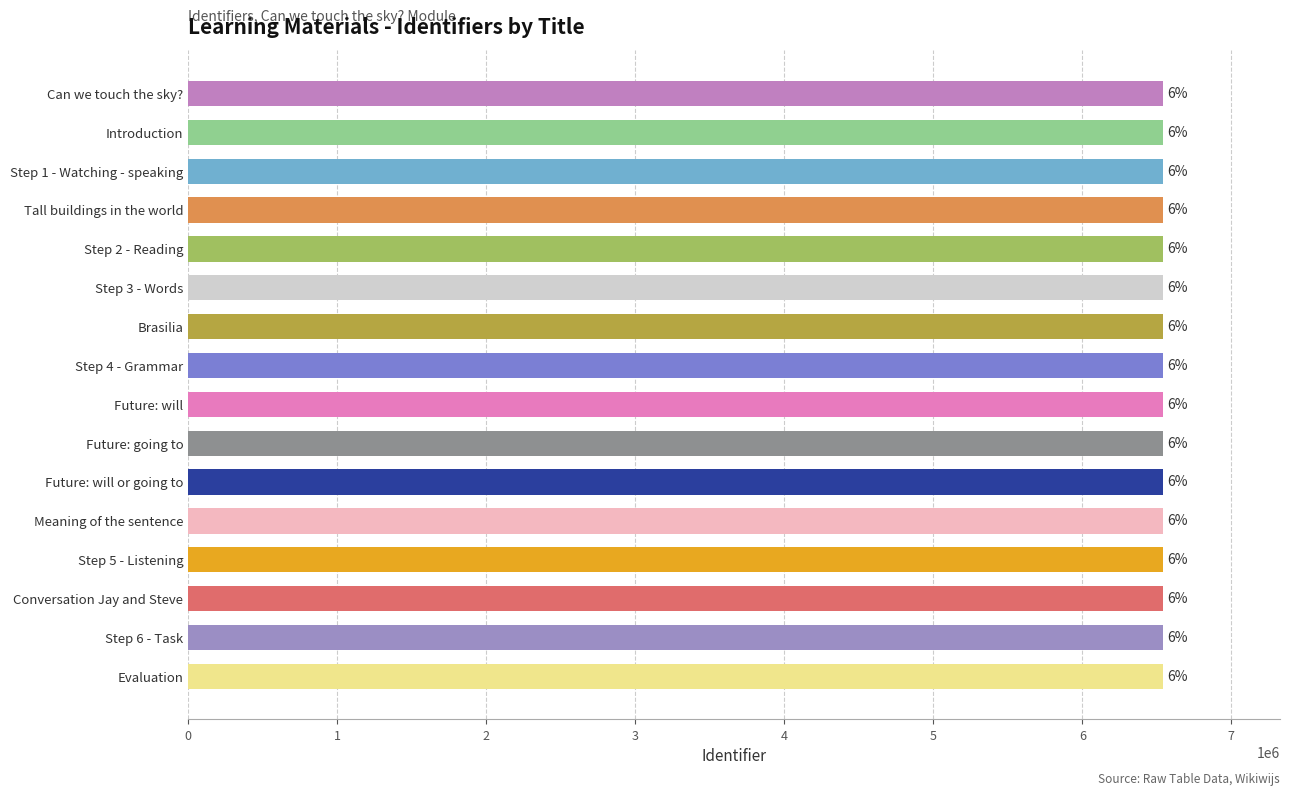

Does the chart contain stacked bars?

No